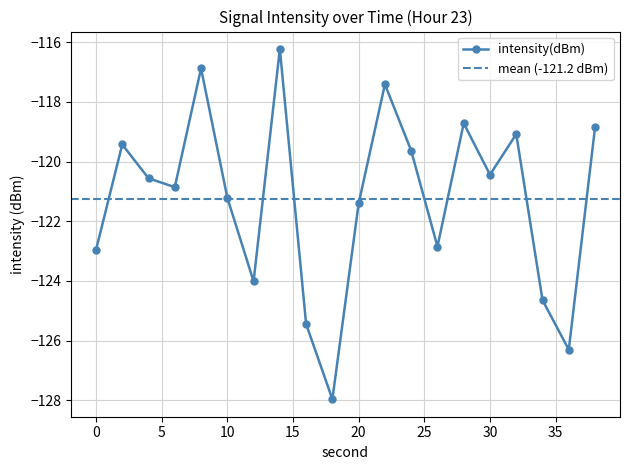

How many points are lower than both their immediate neighbors (excluding endpoints)?

6